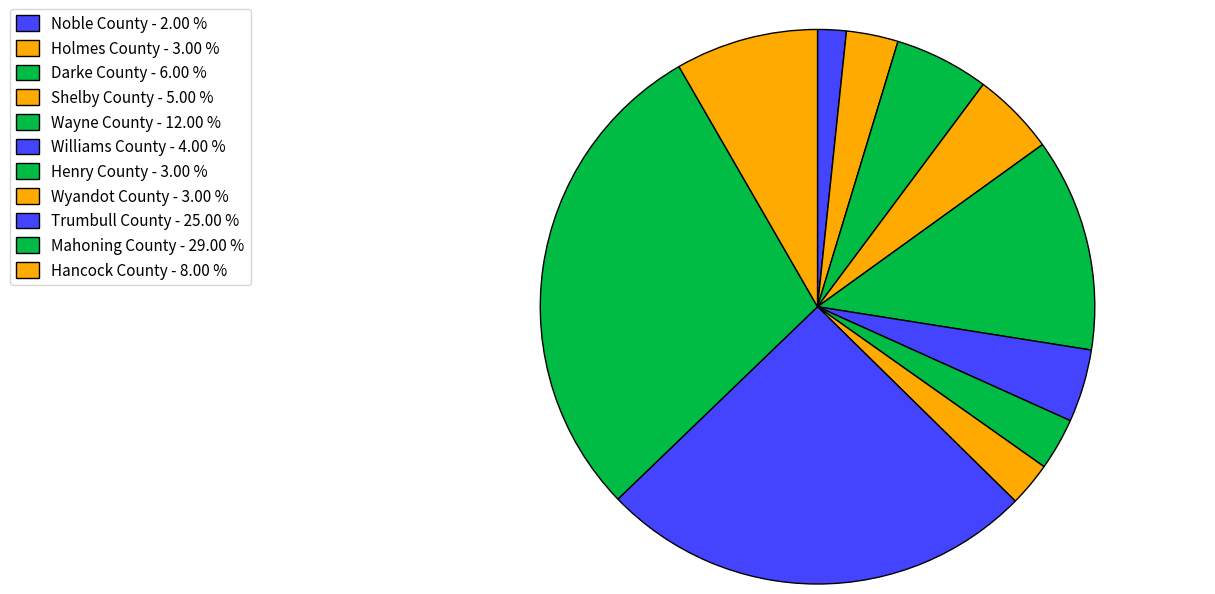

How many segments does this pie chart have?

11